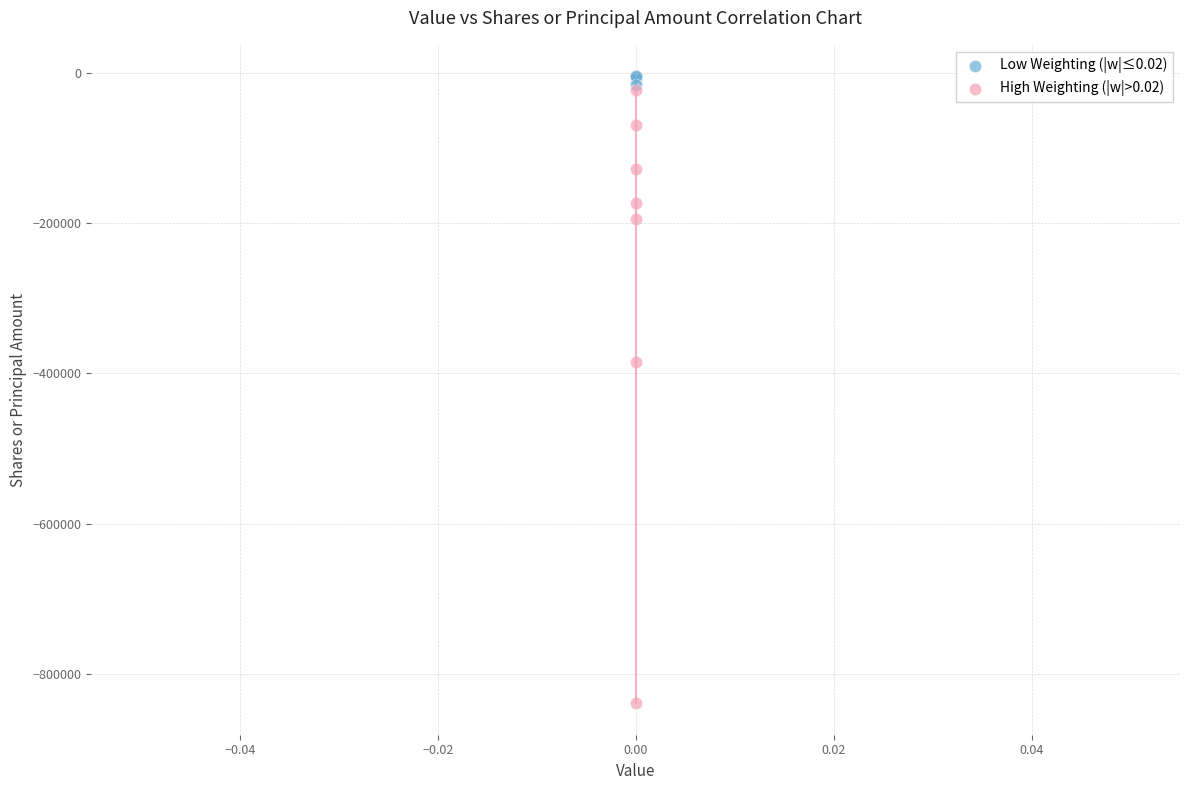

Which series has the widest spread of Y values?

High Weighting (|w|>0.02)